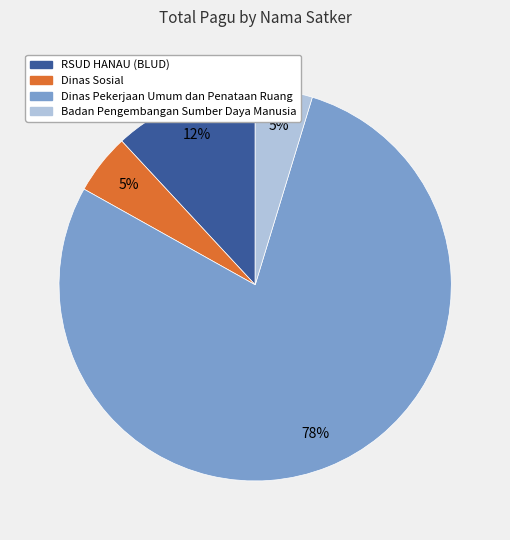

To the nearest percent, what is the average slice percentage?

25%